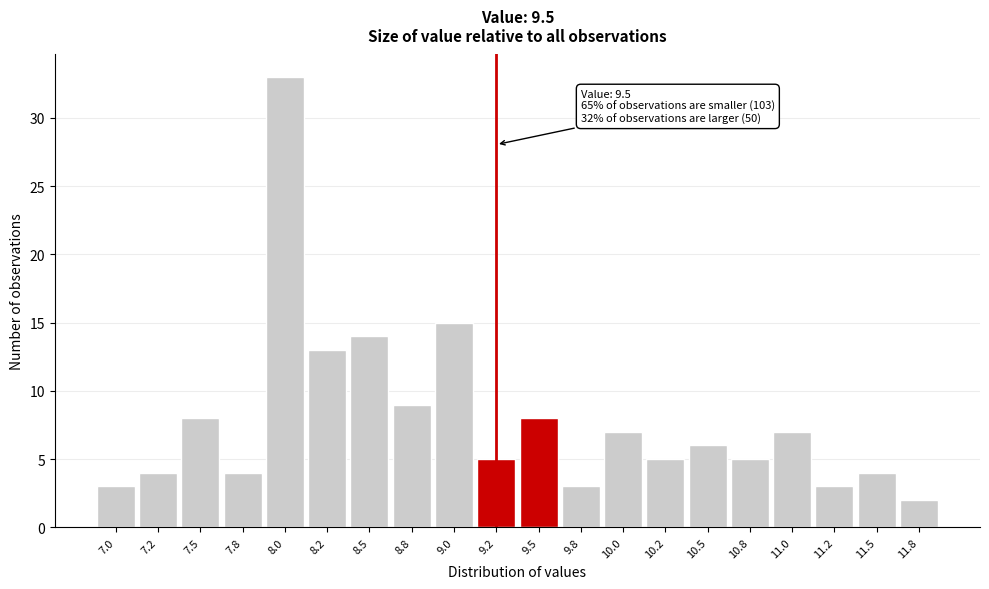

Reading left to right, extract all data points from this chart.

3	4	8	4	33	13	14	9	15	5	8	3	7	5	6	5	7	3	4	2